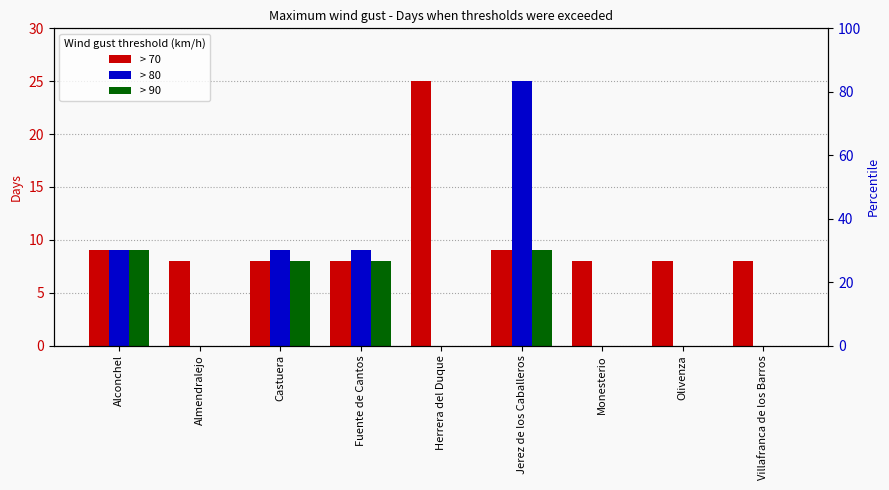

Which series has the widest spread of values?

> 80